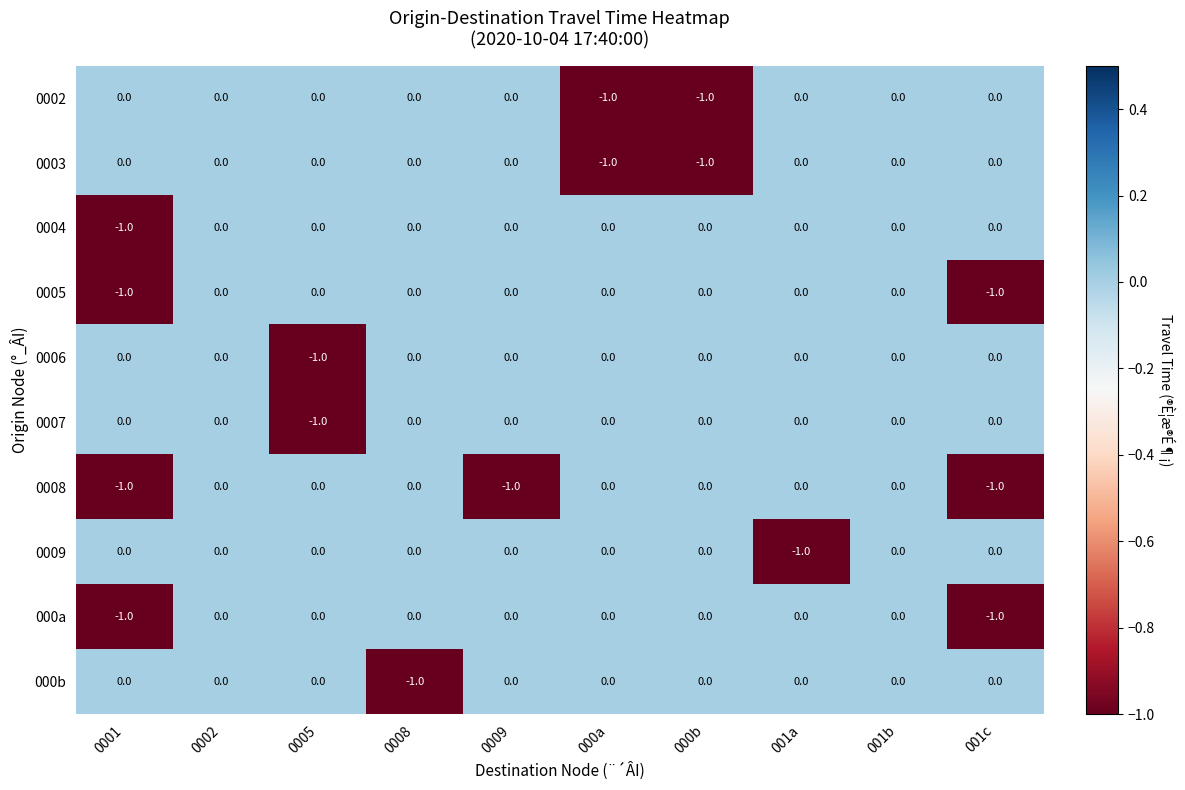

What is the total value across all series at 001c?

-3